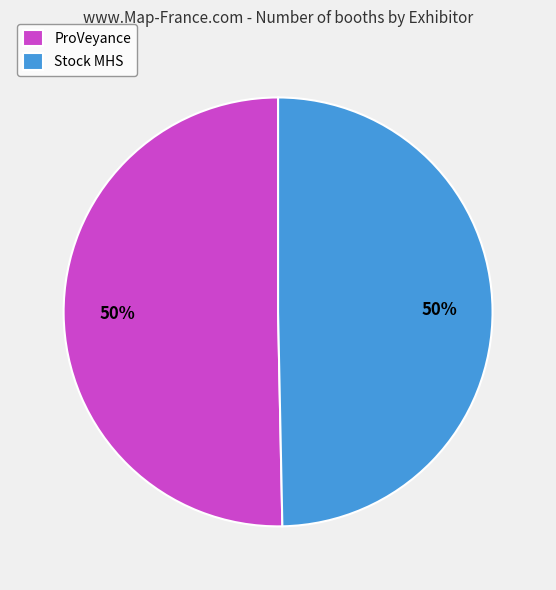

Do ProVeyance and Stock MHS together represent more than half of the pie?

Yes